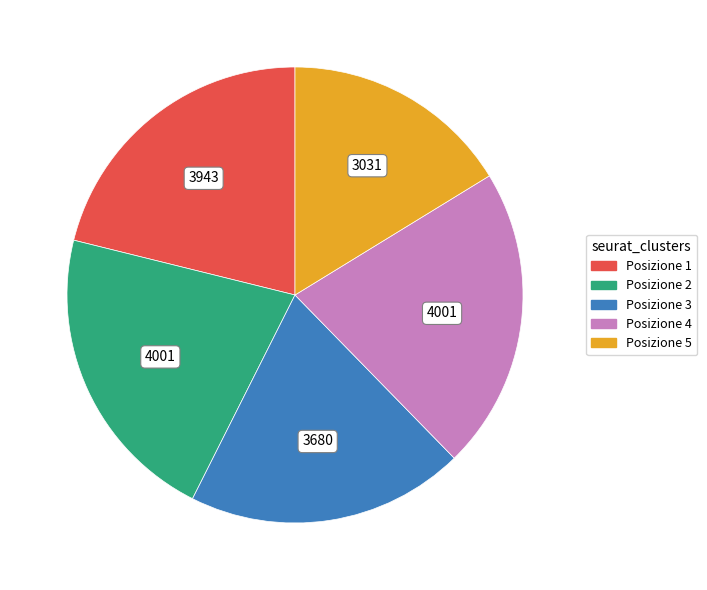

Is there any slice that represents more than half of the pie?

No